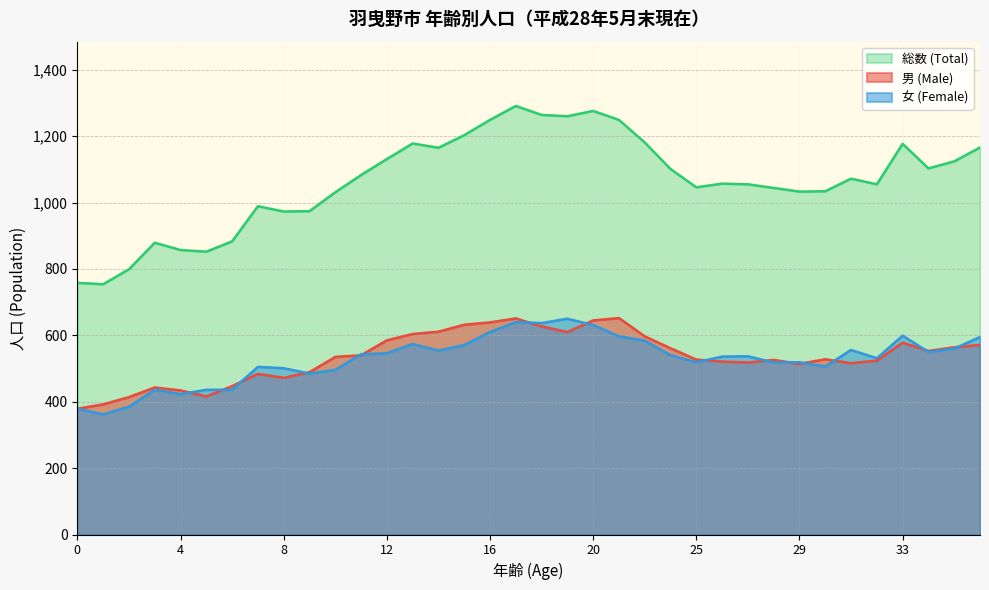

What is the greatest value displayed?

1291